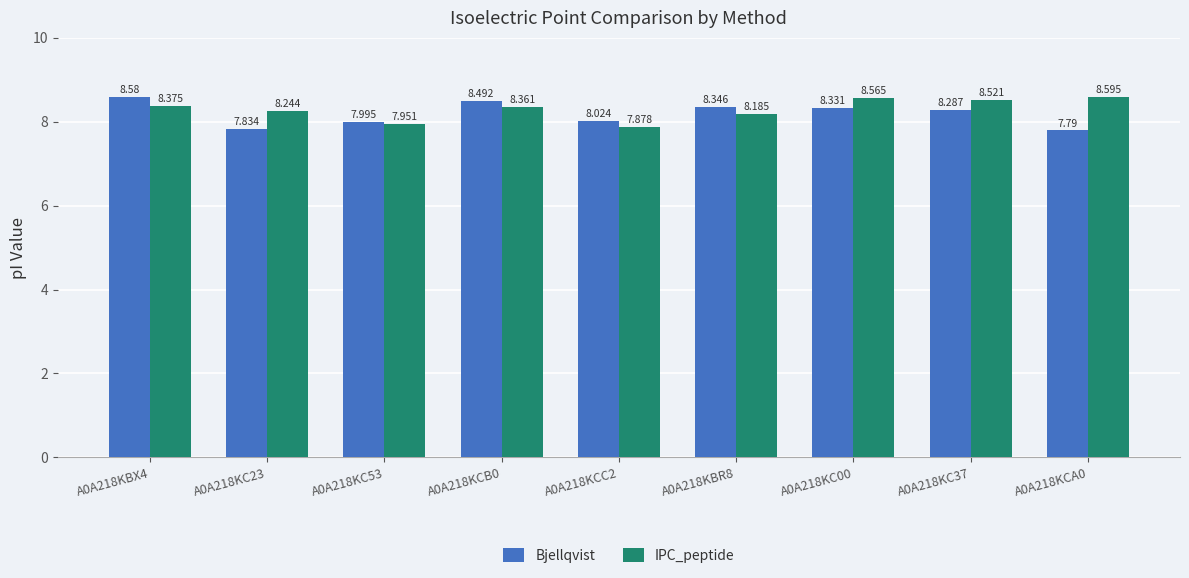

What are all the series names shown in the legend?

Bjellqvist, IPC_peptide